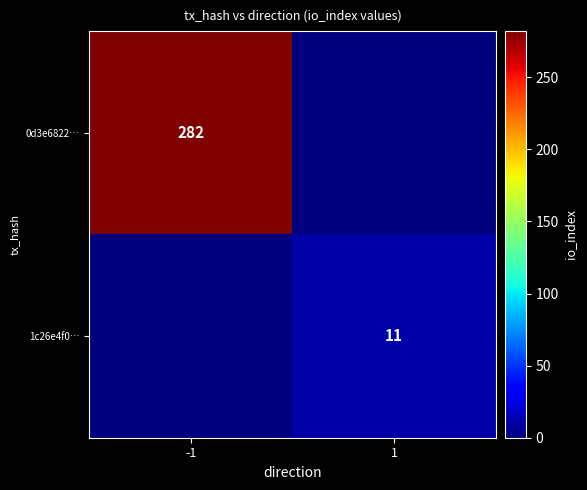

The value of 0d3e6822… at -1 is 282. True or false?

True